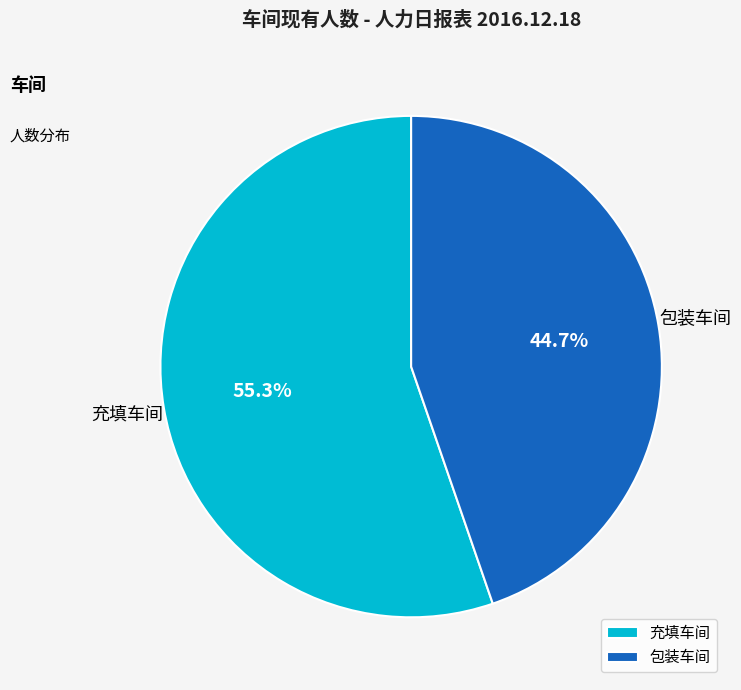

Rank the categories by value from highest to lowest.

充填车间, 包装车间